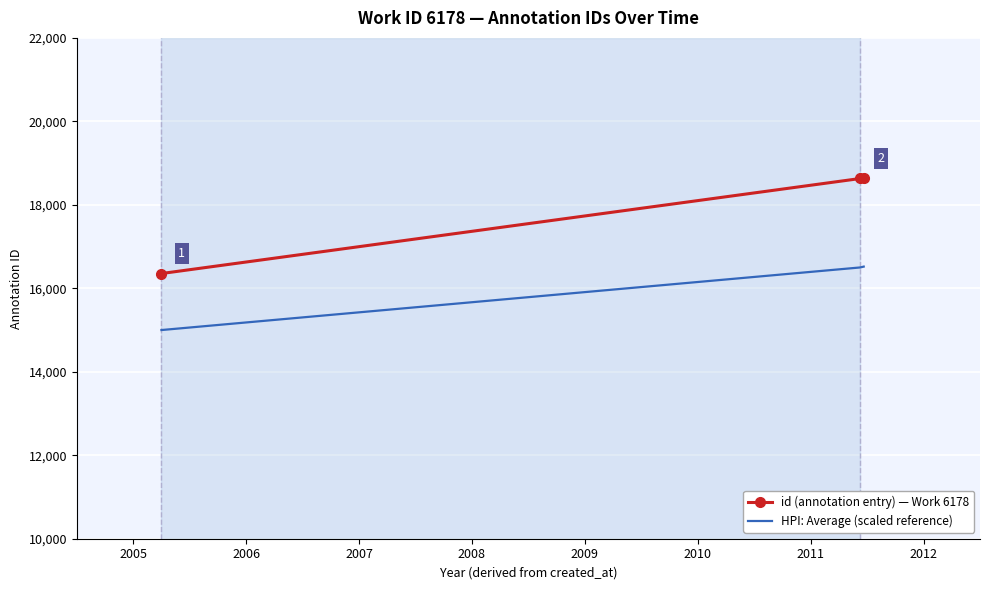

What is the difference between the maximum and minimum values in the id (annotation entry) — Work 6178 series?

2278